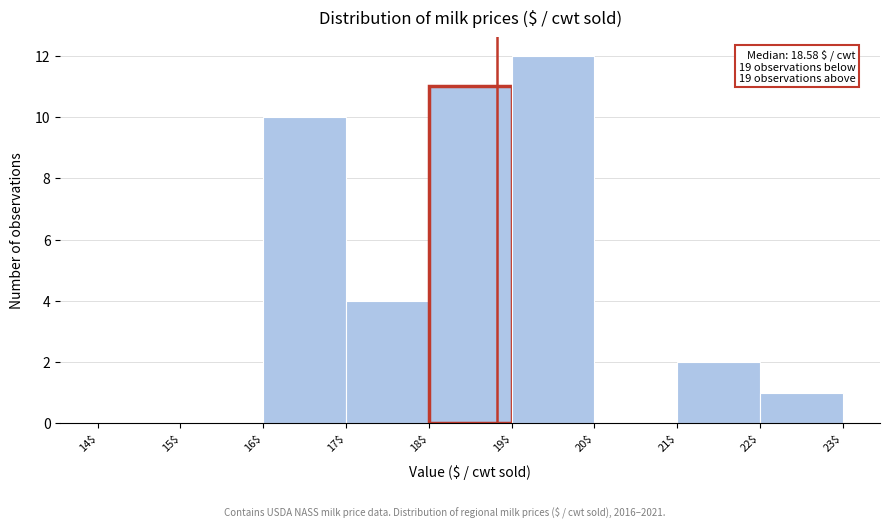

Which range on the x-axis has the tallest bar?

19$ to 20$